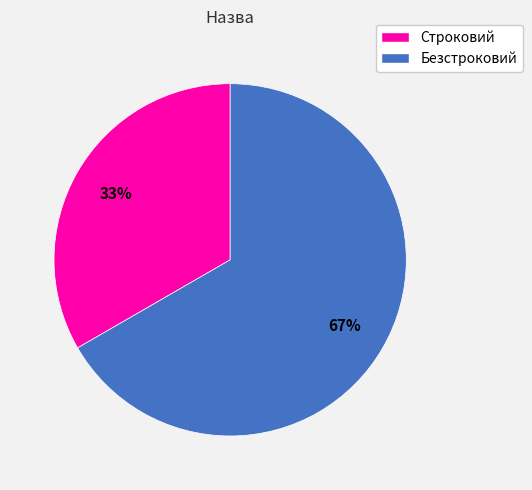

Combined, do Строковий and Безстроковий account for over 50%?

Yes